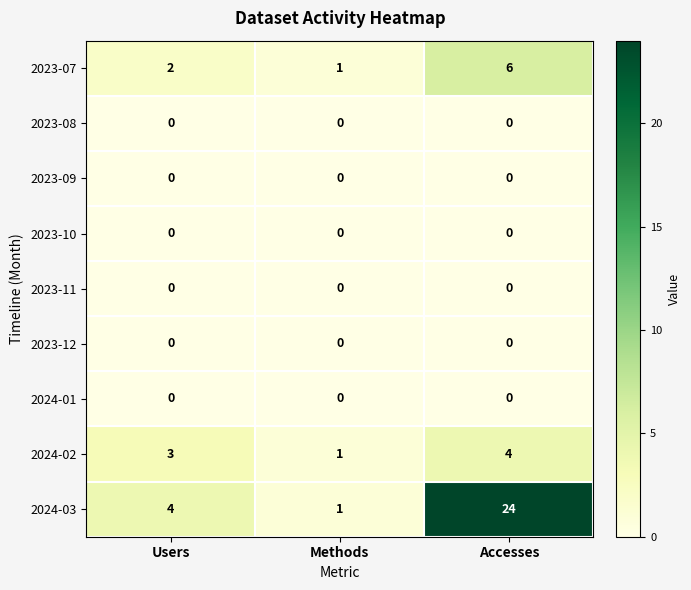

What is the difference between the highest and lowest values at Accesses?

24